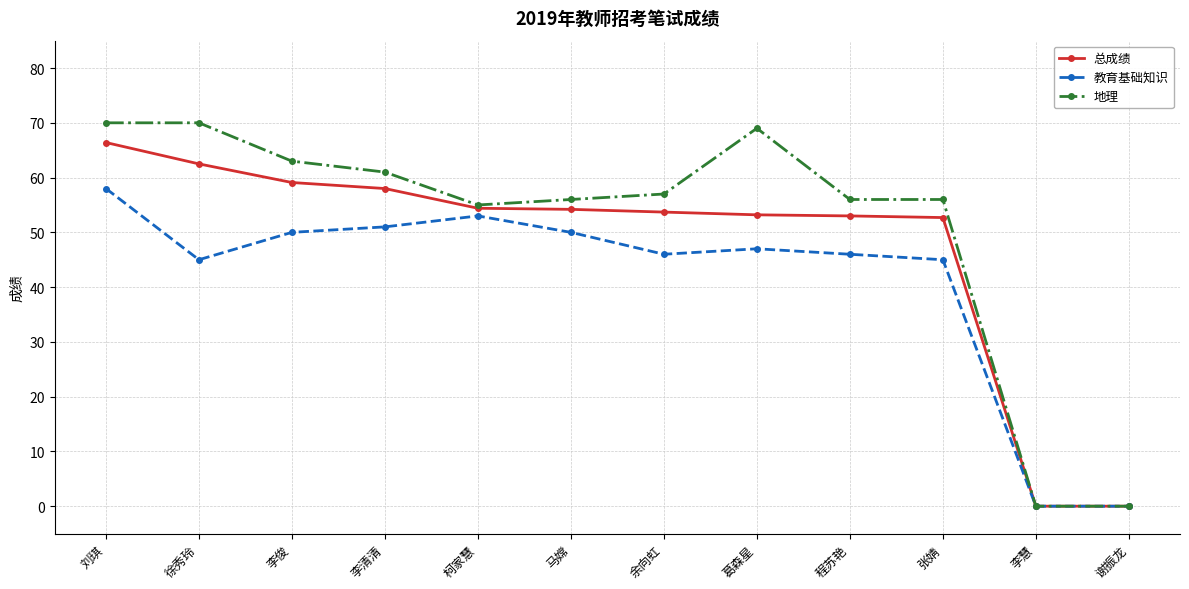

At how many categories does at least one series exceed 13?

10